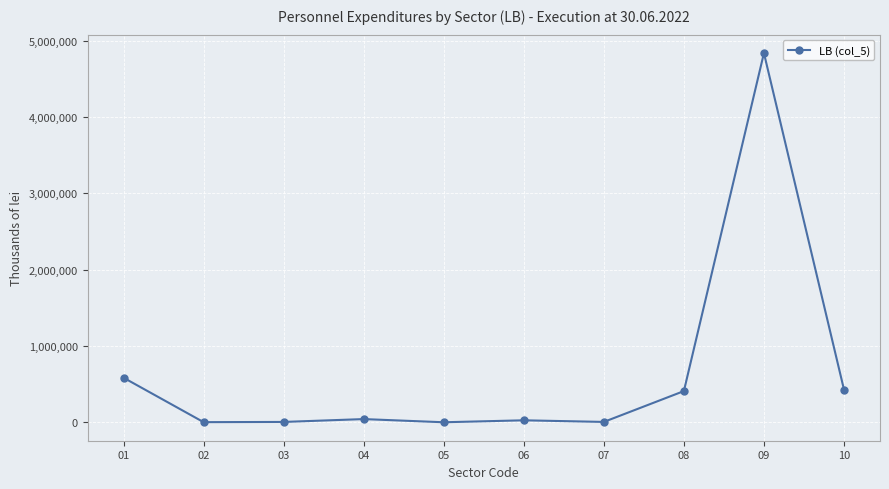

How many values exceed 42599?

5